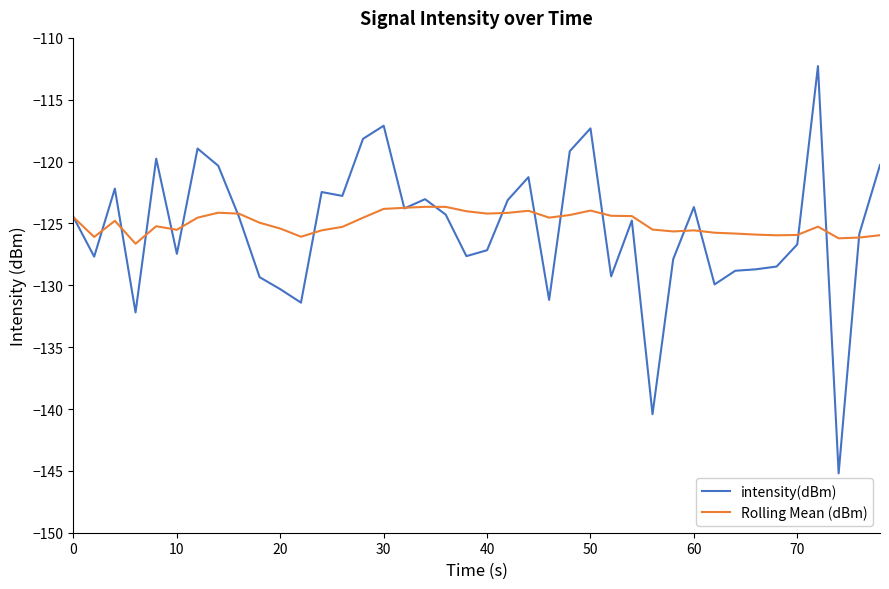

What is the greatest value displayed?

-112.3